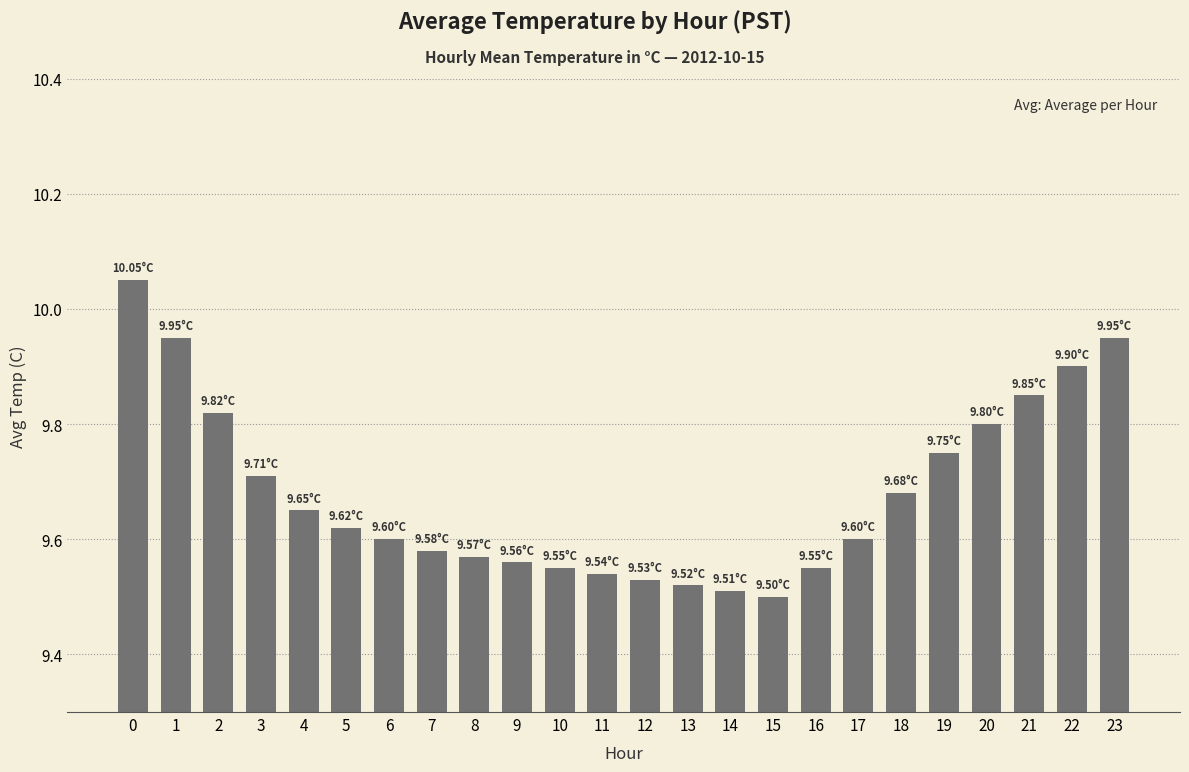

Which has a higher value, 2 or 23?

23